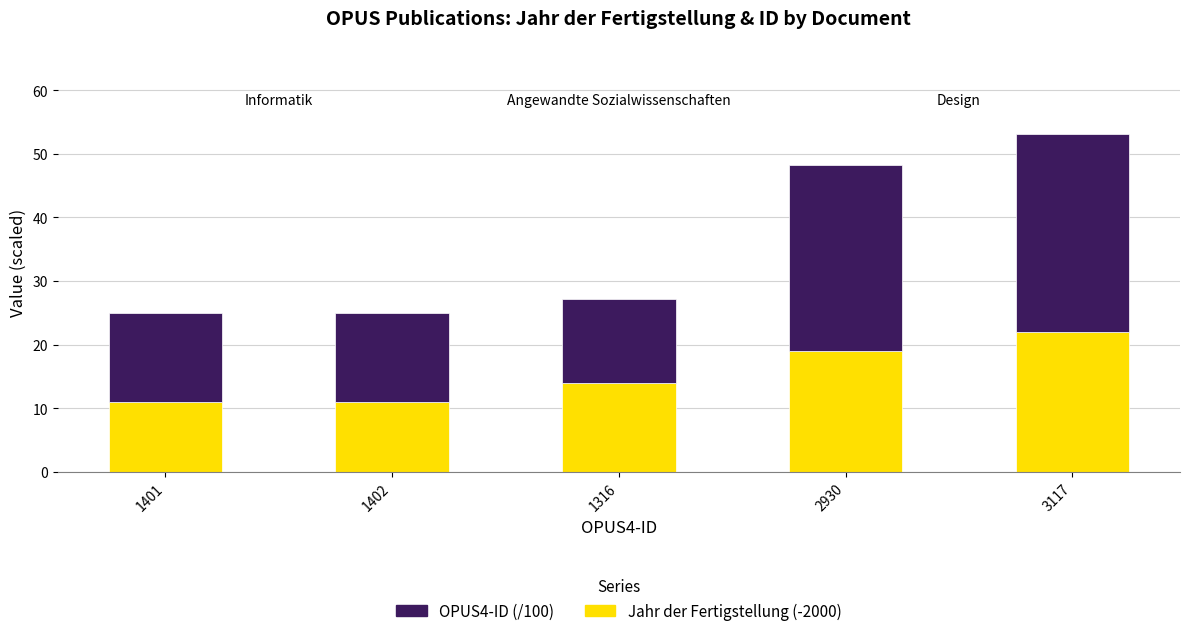

At which category is the sum across all series the highest?

3117